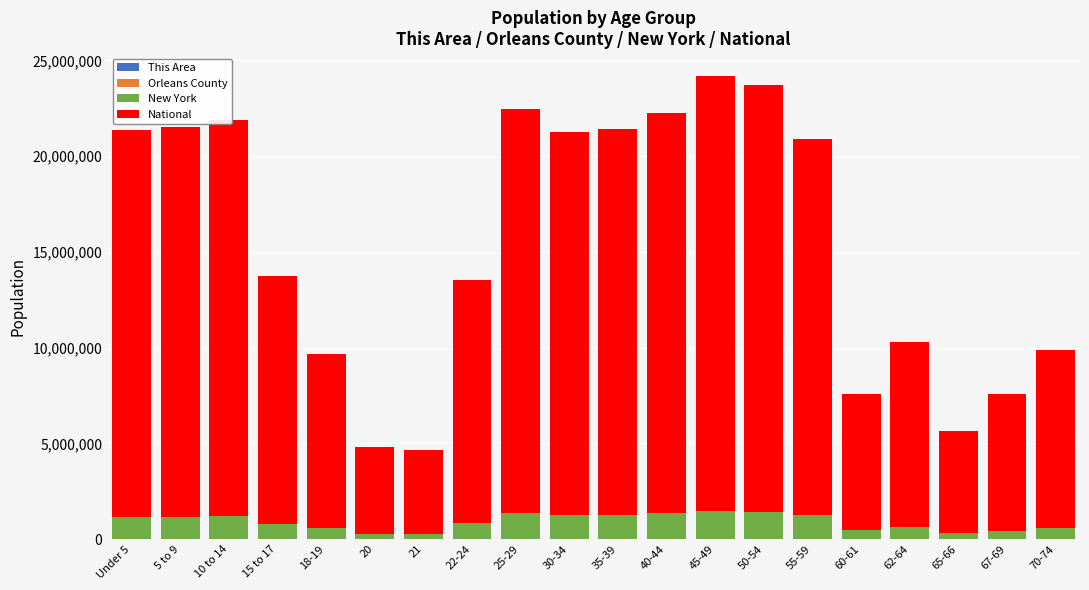

How many series are shown in this chart?

4